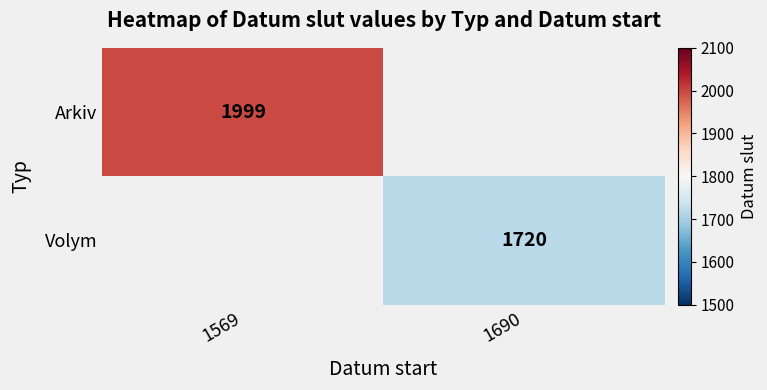

Which category has the highest value across all series?

1569